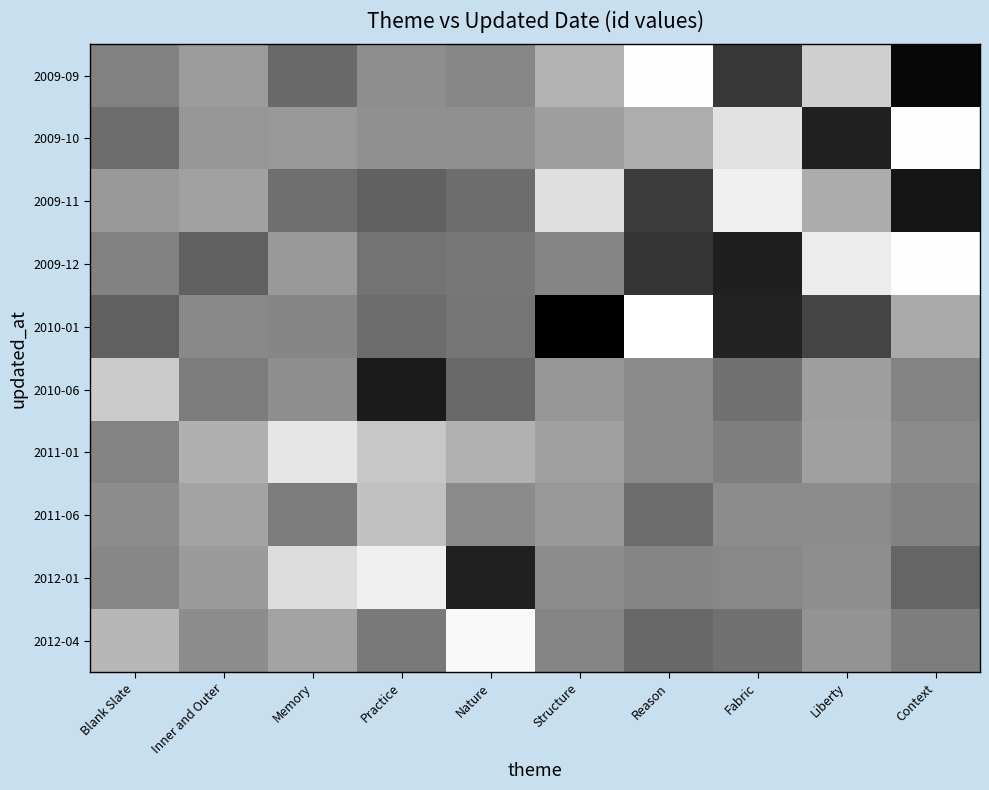

Reading left to right, list all the values displayed in this chart.

2009-09: Blank Slate=11801.0	Inner and Outer=11842.0	Memory=11764.0	Practice=11821.0	Nature=11810.0	Structure=11876.5	Reason=11990.5	Fabric=11691.5	Liberty=11918.5	Context=11616.5
2009-10: Blank Slate=11770.0	Inner and Outer=11832.0	Memory=11836.0	Practice=11824.0	Nature=11824.0	Structure=11844.5	Reason=11867.5	Fabric=11948.5	Liberty=11655.5	Context=11988.5
2009-11: Blank Slate=11837.0	Inner and Outer=11849.0	Memory=11773.0	Practice=11752.0	Nature=11771.0	Structure=11942.5	Reason=11694.5	Fabric=11969.5	Liberty=11866.5	Context=11637.5
2009-12: Blank Slate=11802.0	Inner and Outer=11751.0	Memory=11837.0	Practice=11779.0	Nature=11787.0	Structure=11808.5	Reason=11683.5	Fabric=11652.5	Liberty=11962.5	Context=11990.5
2010-01: Blank Slate=11751.0	Inner and Outer=11813.0	Memory=11809.0	Practice=11770.0	Nature=11782.0	Structure=11604.5	Reason=11992.5	Fabric=11656.5	Liberty=11708.5	Context=11862.5
2010-06: Blank Slate=11912.5	Inner and Outer=11793.5	Memory=11820.5	Practice=11646.5	Nature=11764.5	Structure=11832.0	Reason=11814.0	Fabric=11778.0	Liberty=11845.0	Context=11805.0
2011-01: Blank Slate=11804.5	Inner and Outer=11872.5	Memory=11953.5	Practice=11906.5	Nature=11873.5	Structure=11847.0	Reason=11815.0	Fabric=11798.0	Liberty=11848.0	Context=11816.0
2011-06: Blank Slate=11817.5	Inner and Outer=11854.5	Memory=11792.5	Practice=11898.5	Nature=11815.5	Structure=11836.0	Reason=11771.0	Fabric=11818.0	Liberty=11818.0	Context=11803.0
2012-01: Blank Slate=11810.5	Inner and Outer=11839.5	Memory=11940.5	Practice=11969.5	Nature=11655.5	Structure=11818.0	Reason=11807.0	Fabric=11811.0	Liberty=11820.0	Context=11759.0
2012-04: Blank Slate=11882.5	Inner and Outer=11819.5	Memory=11854.5	Practice=11790.5	Nature=11982.5	Structure=11807.0	Reason=11763.0	Fabric=11777.0	Liberty=11829.0	Context=11795.0